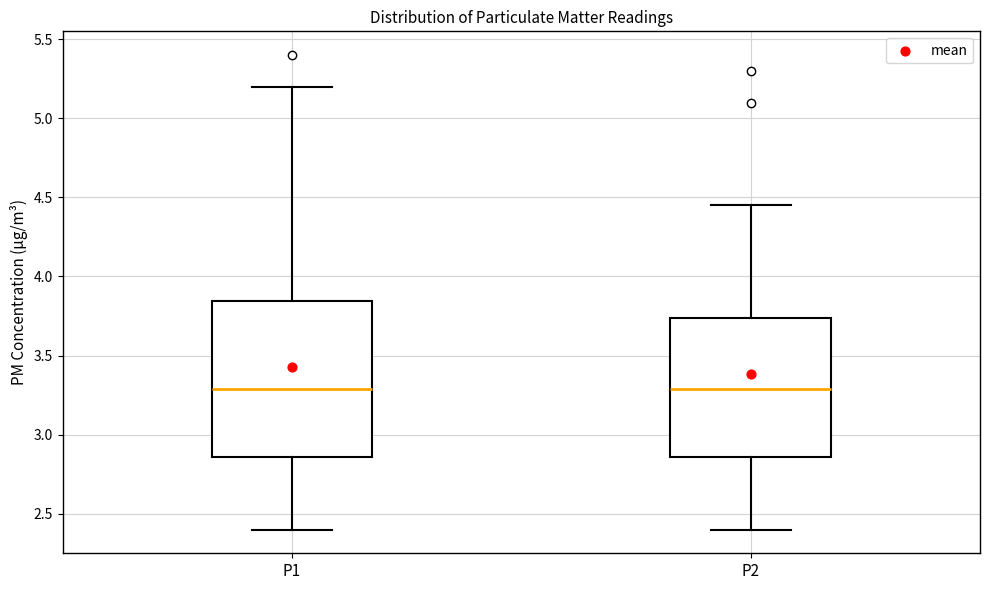

Where is the upper edge of the box for P1 on the y-axis? The values are not printed on the chart, so give them approximately, as read against the axis.

3.85